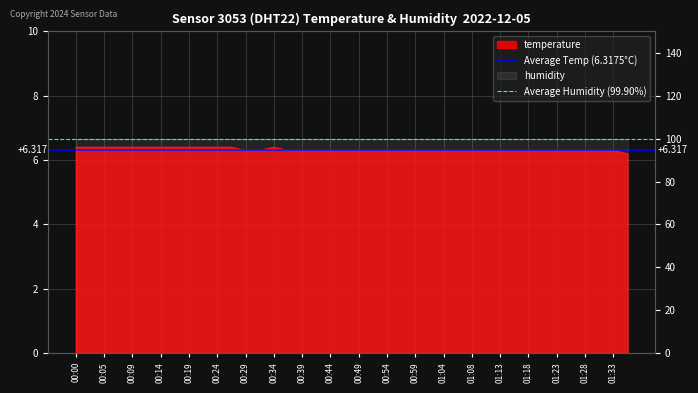

How many series are shown in this chart?

2